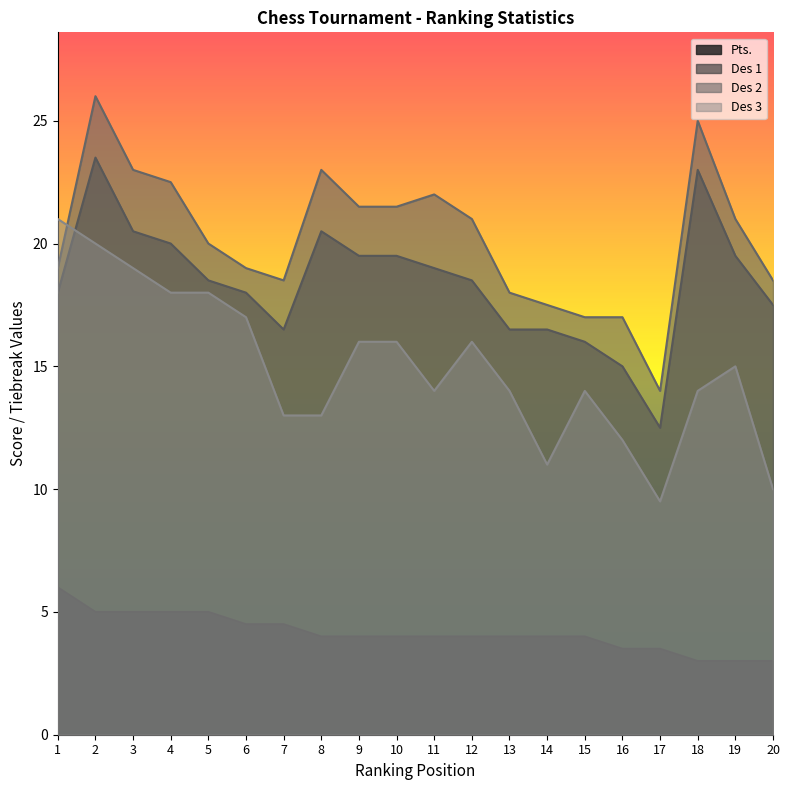

What is the total value across all series at 15?

51.0